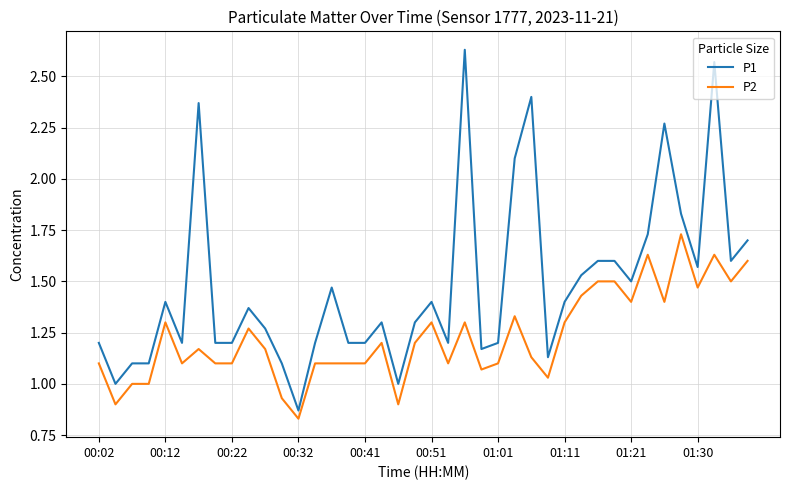

True or false: P1 and P2 intersect in this chart.

False